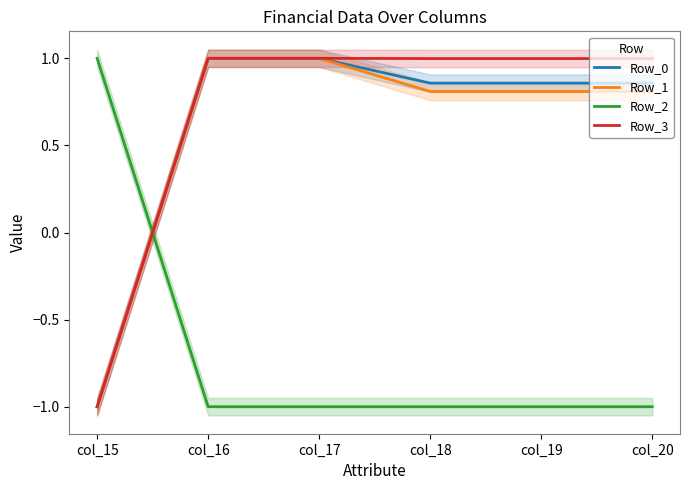

What value does the Row_2 series have at col_17?

-1.0